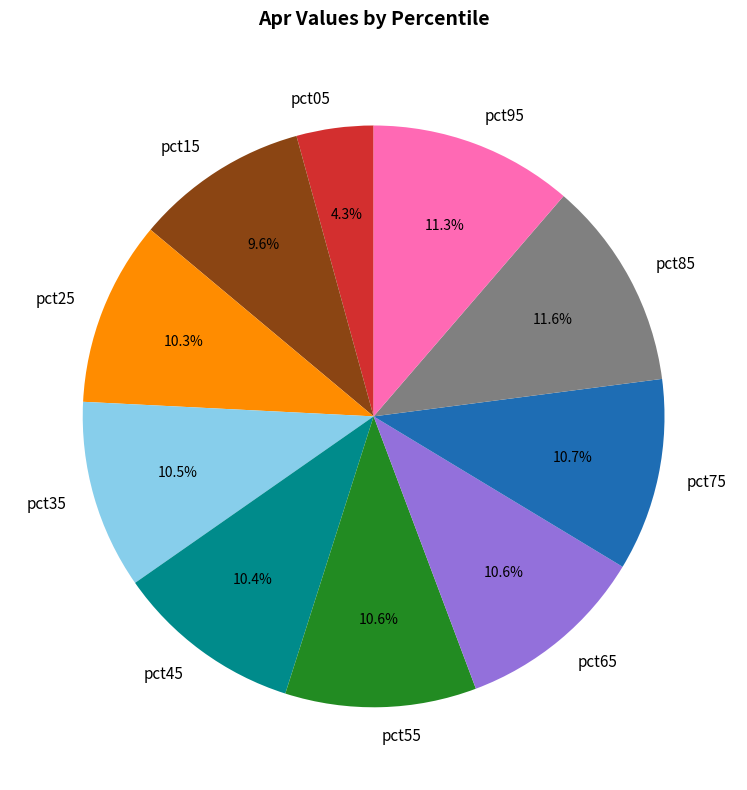

What is the smallest slice in the pie chart?

pct05